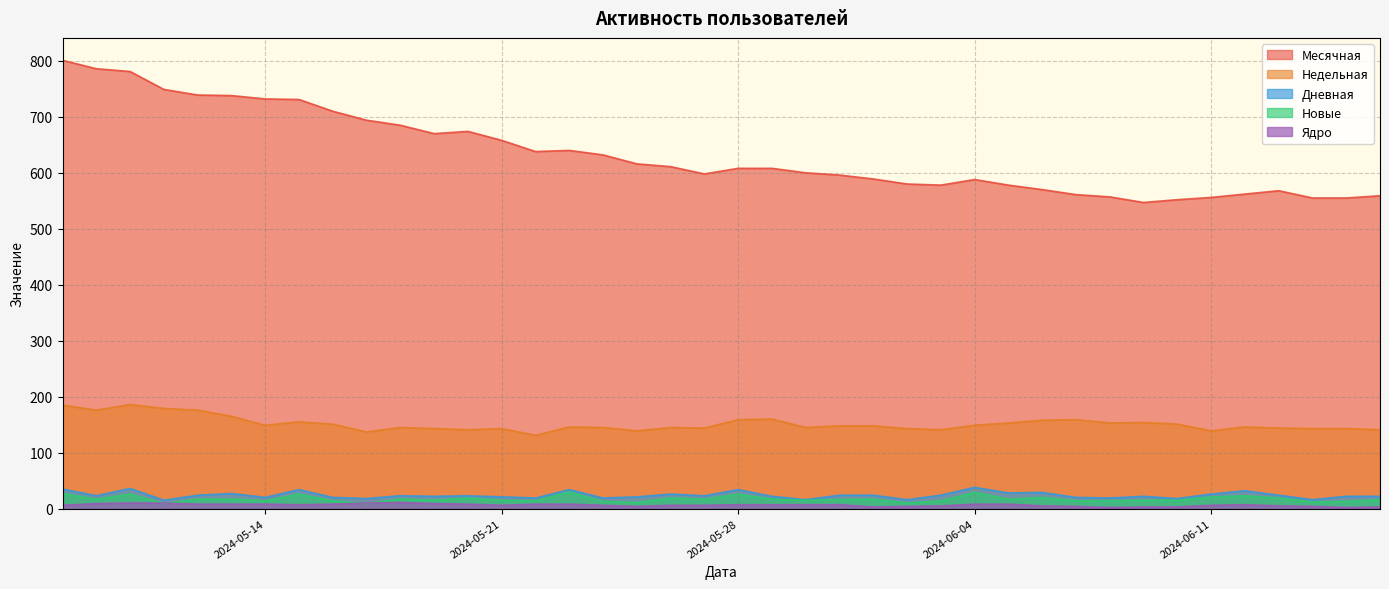

Which series has the largest total across all categories?

Месячная